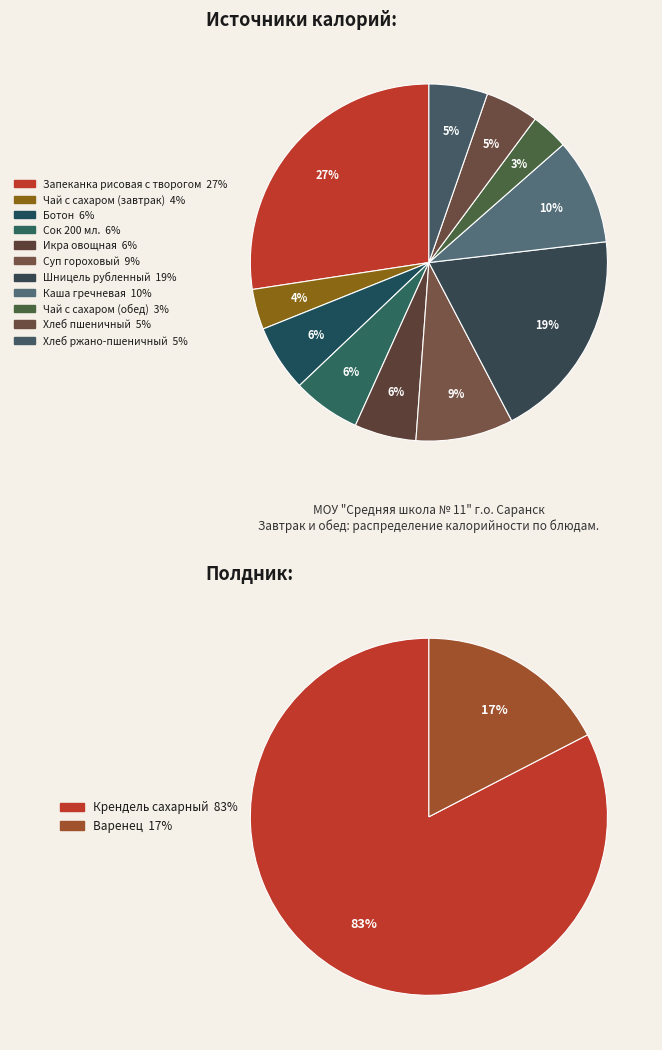

How many slices are in this pie chart?

13